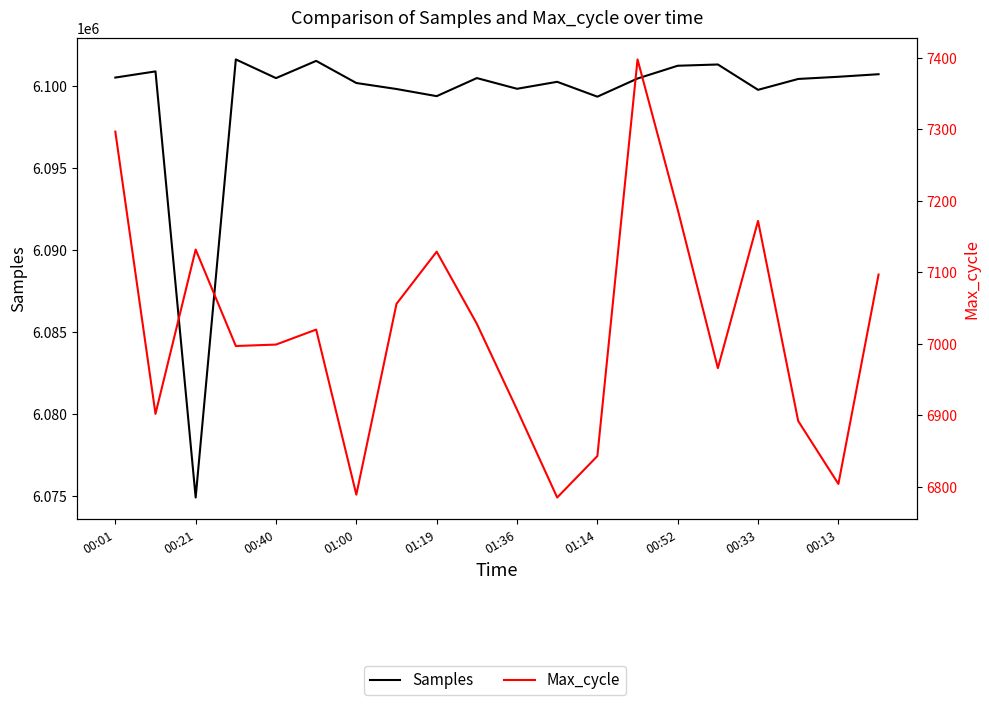

Which series has the largest total across all categories?

Samples